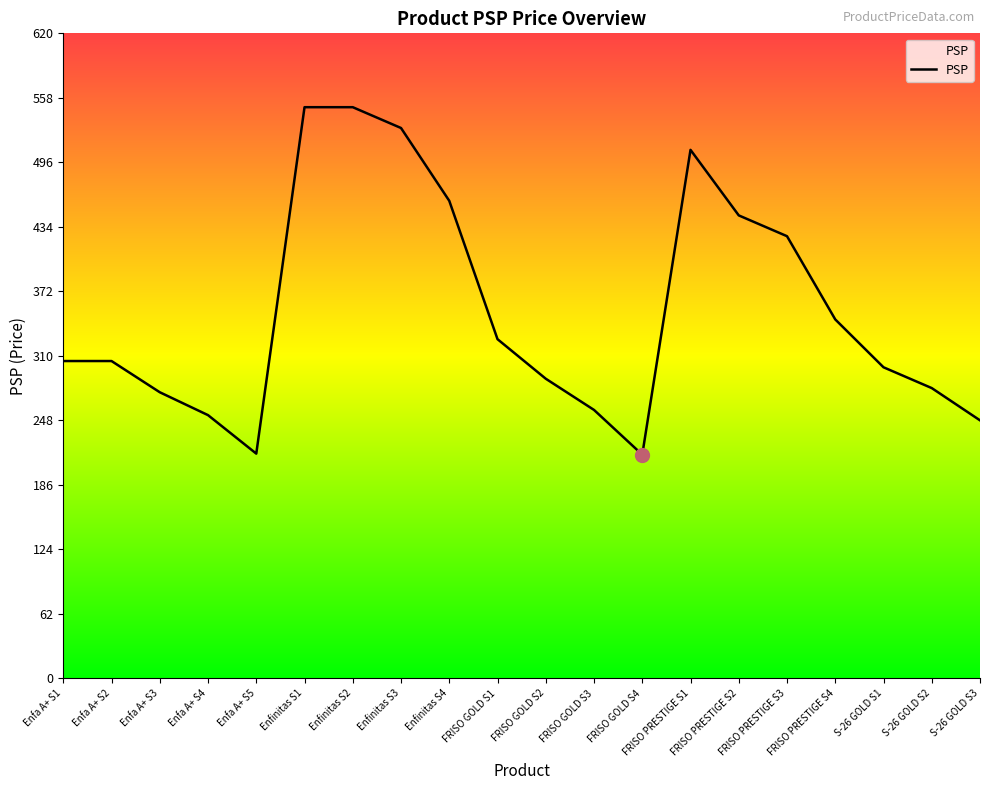

What is the difference between the maximum and minimum values?

334